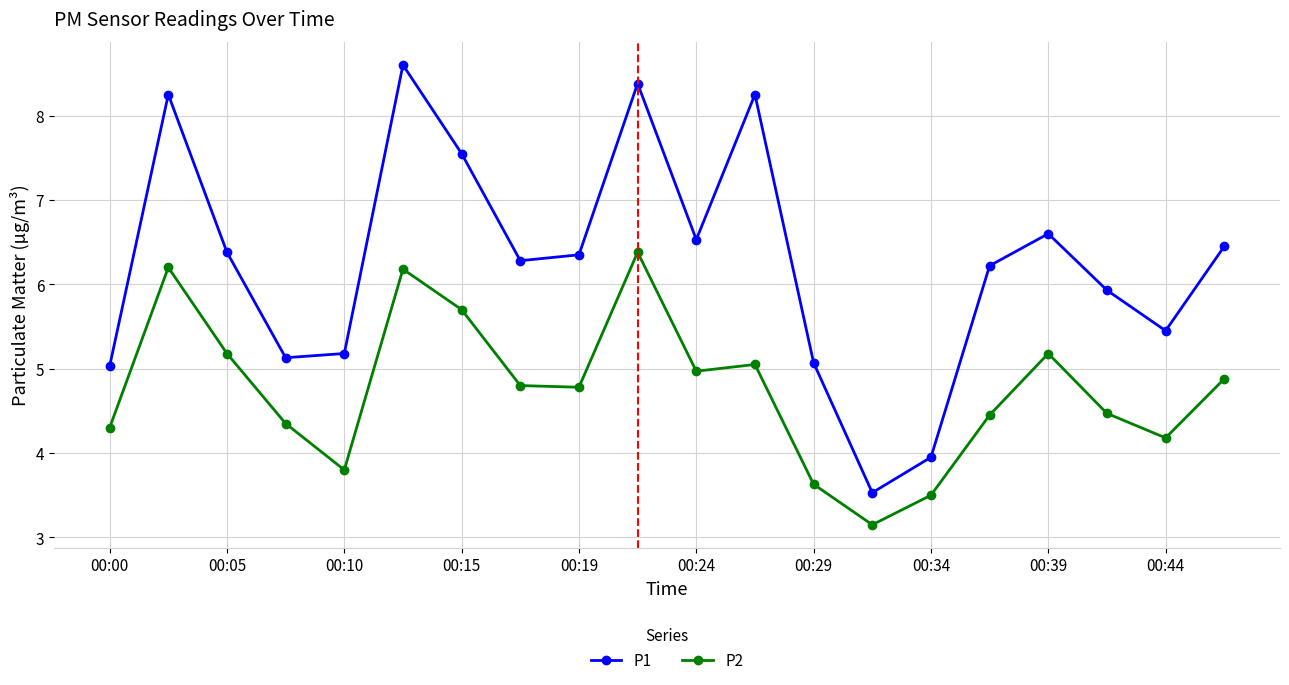

Which series has the widest spread of values?

P1